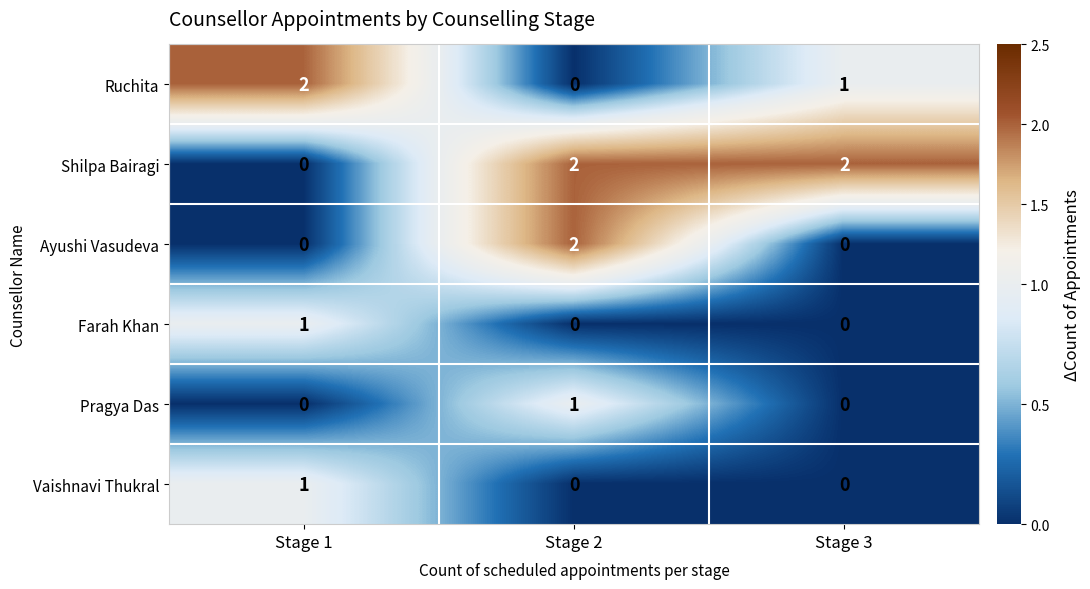

What is the sum of the Shilpa Bairagi values at Stage 3 and Stage 2?

4